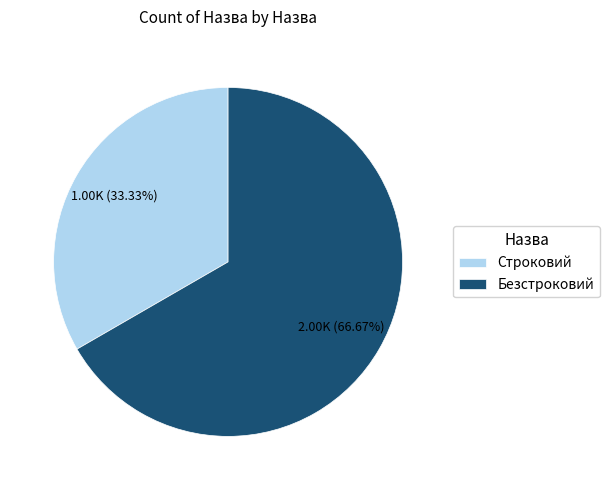

What percentage is the Строковий slice, to the nearest percent?

33%